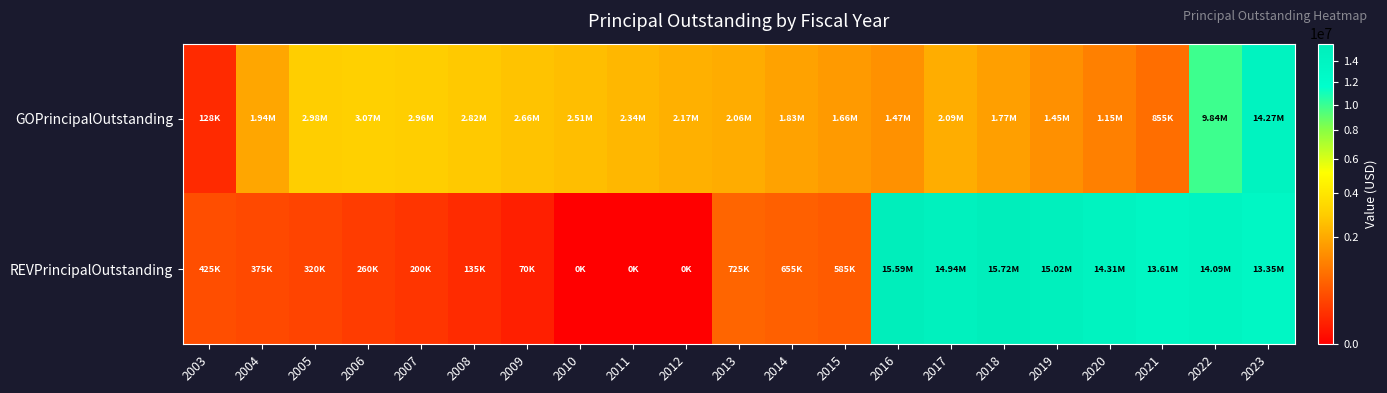

Between 2010 and 2022, which series saw the biggest shift?

REVPrincipalOutstanding